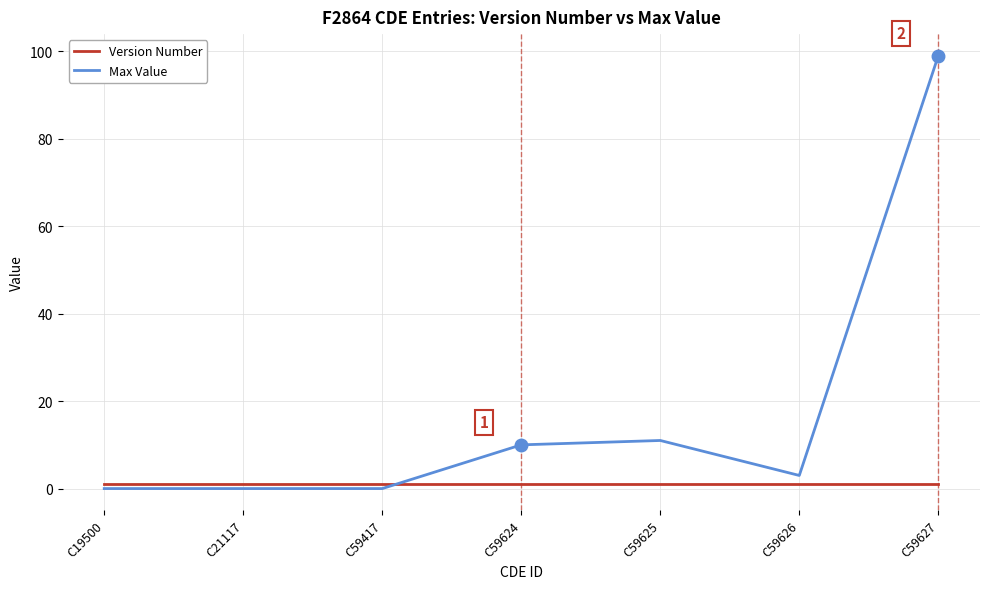

Which series has the largest total across all categories?

Max Value